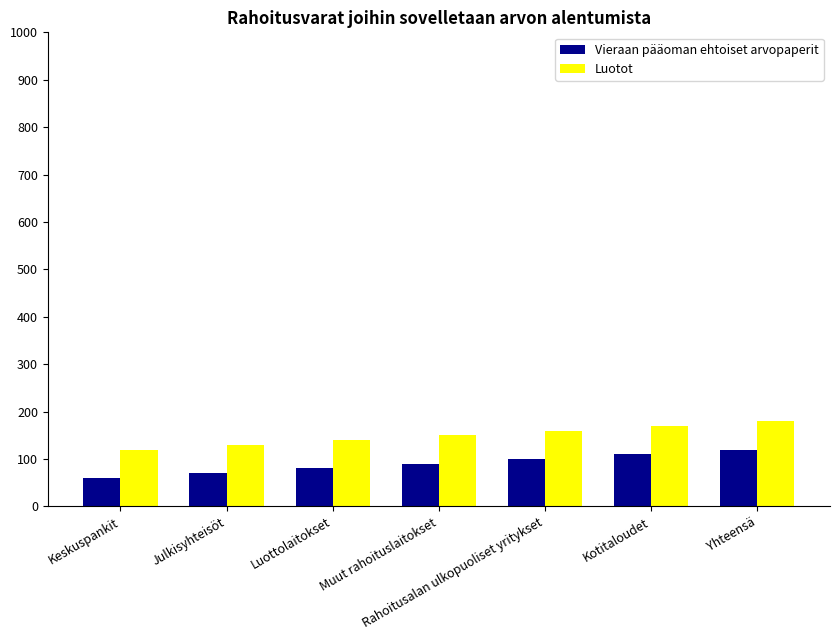

What is the difference between the maximum and minimum values in the Vieraan pääoman ehtoiset arvopaperit series?

60